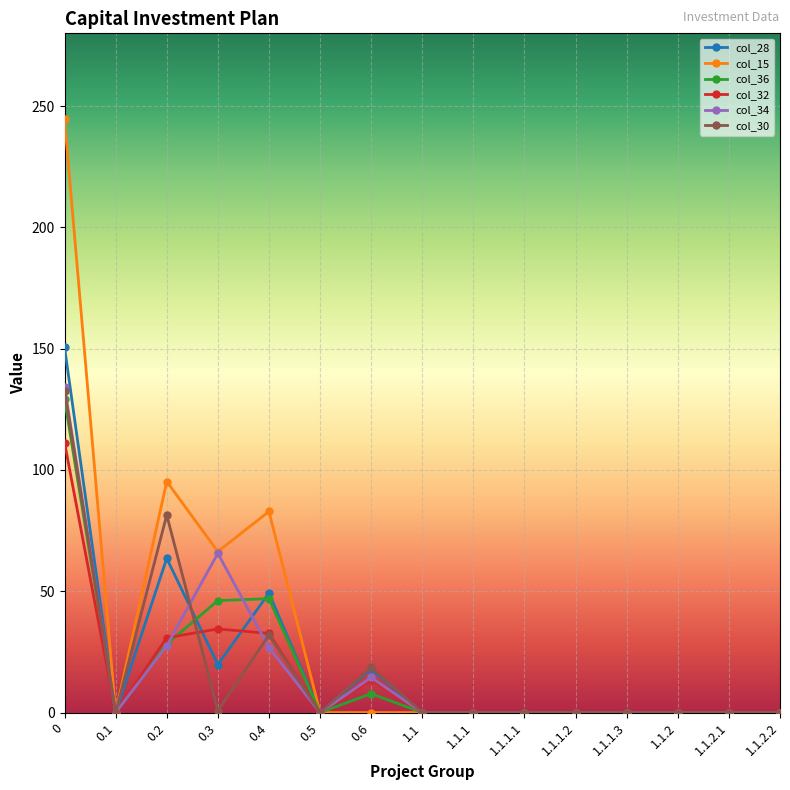

Where is the first local minimum for col_32?

0.1